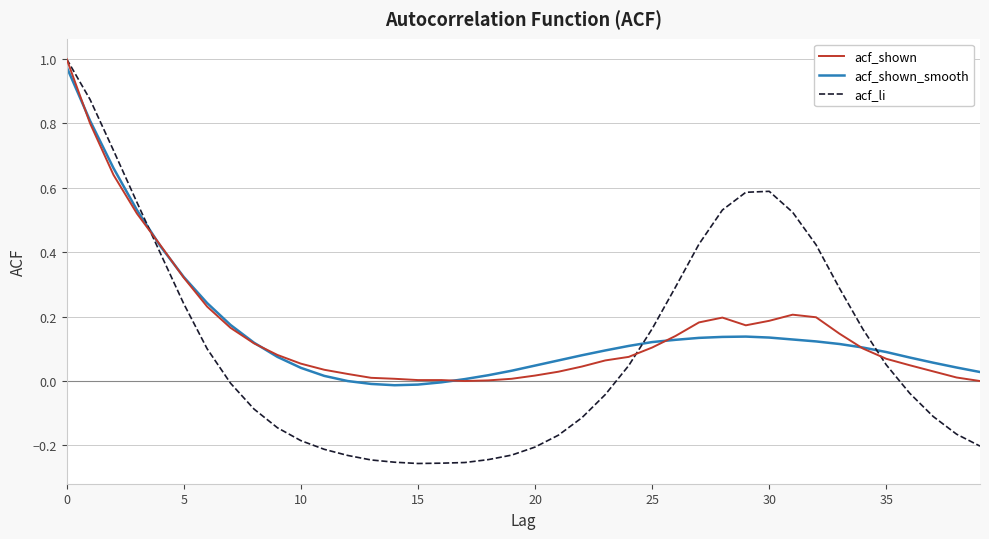

Which series has the largest range (max minus min)?

acf_li